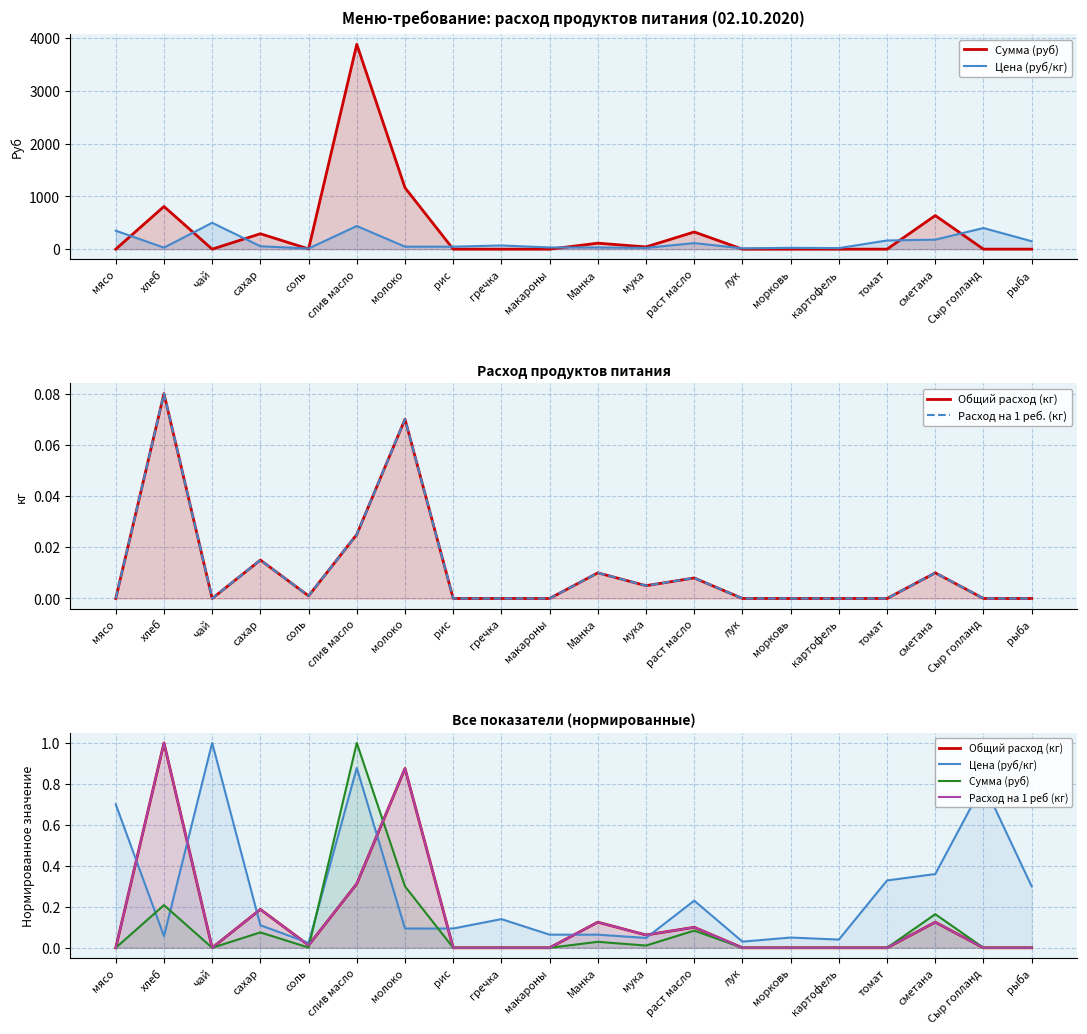

Which series changed the most between рис and картофель?

Цена (руб/кг)